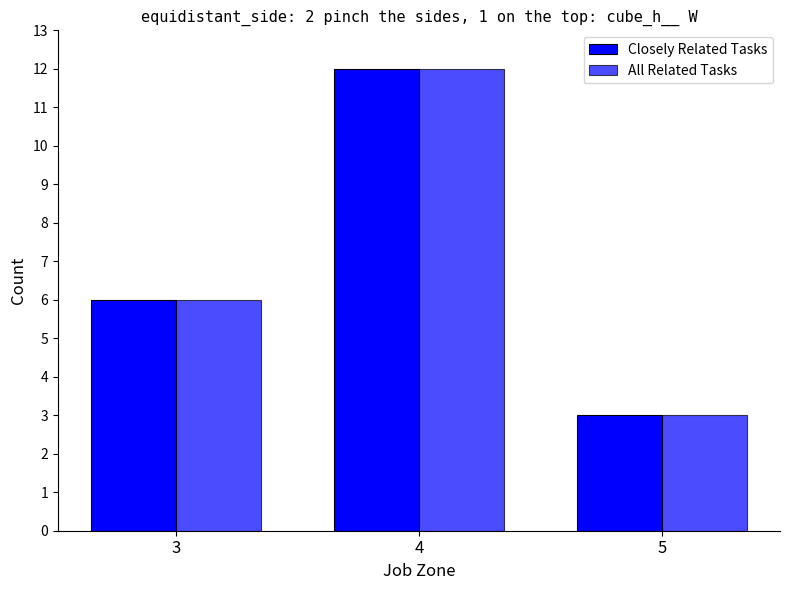

At how many categories does at least one series exceed 5?

2